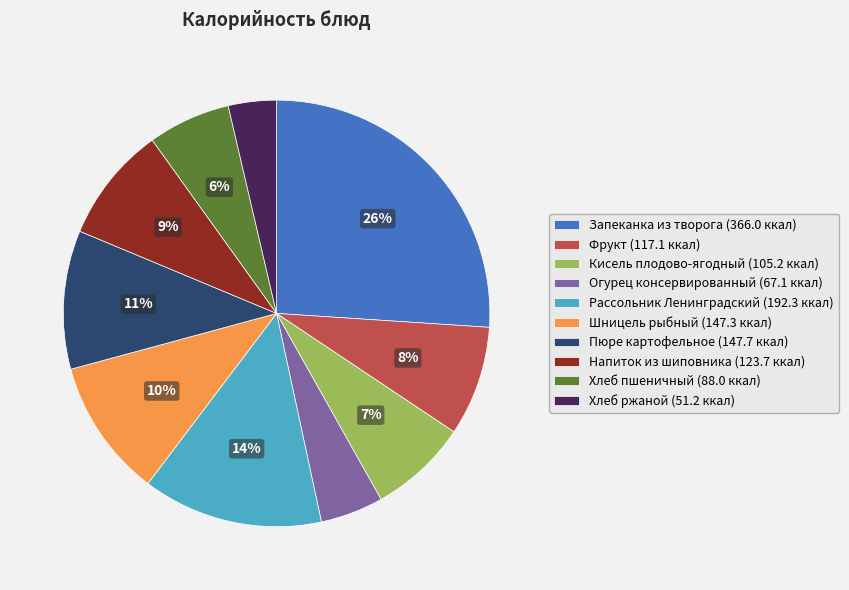

Is Кисель плодово-ягодный the majority of the pie?

No